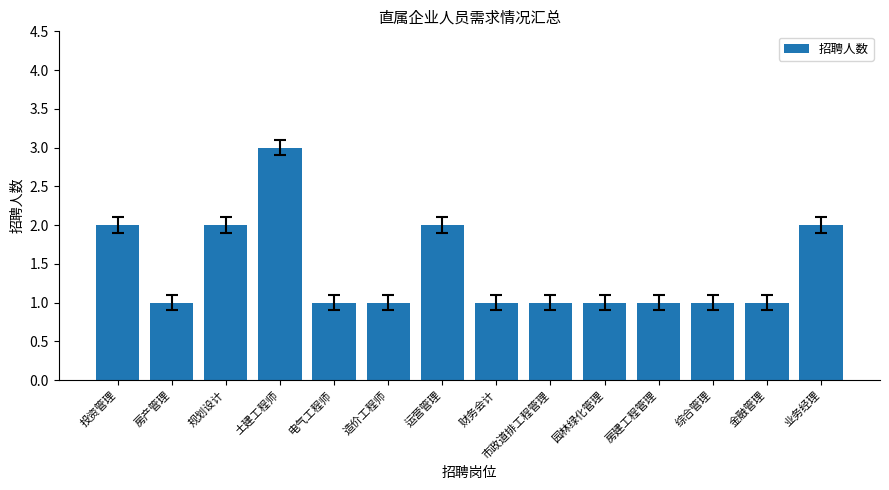

How many values are between 1 and 2?

13